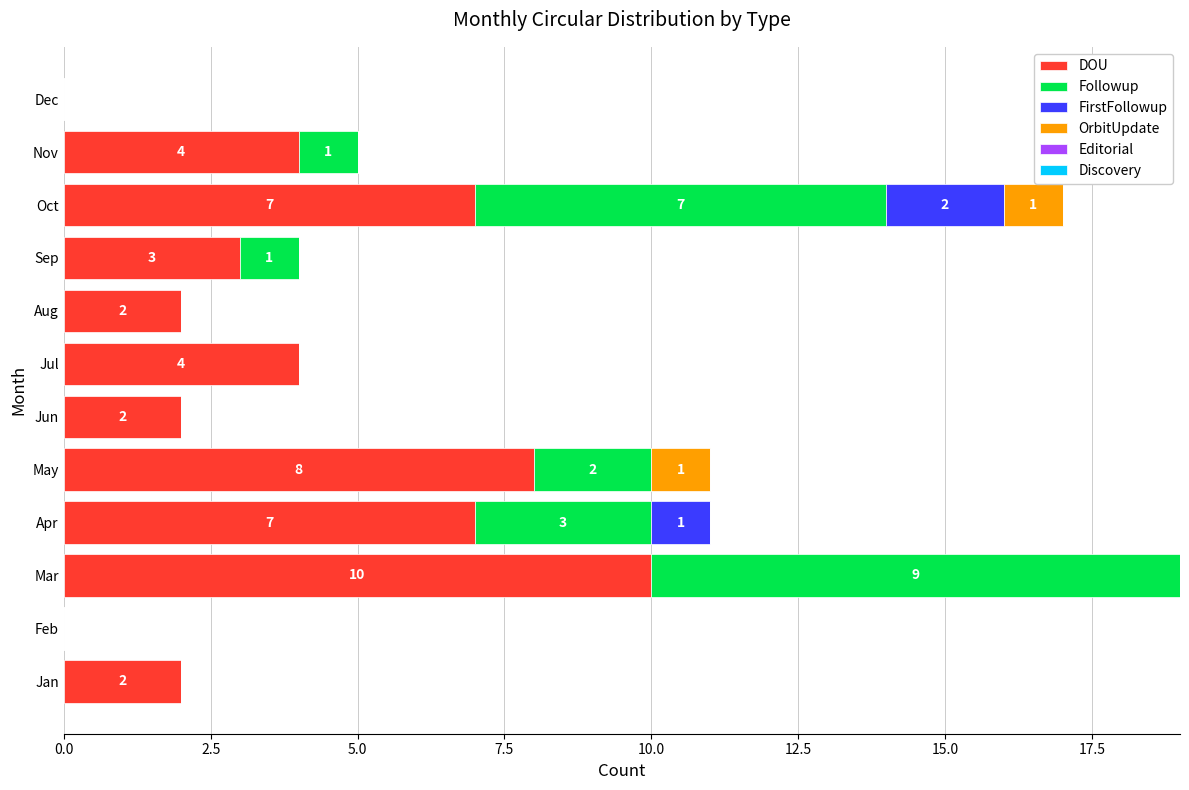

At which category is the sum across all series the highest?

Mar